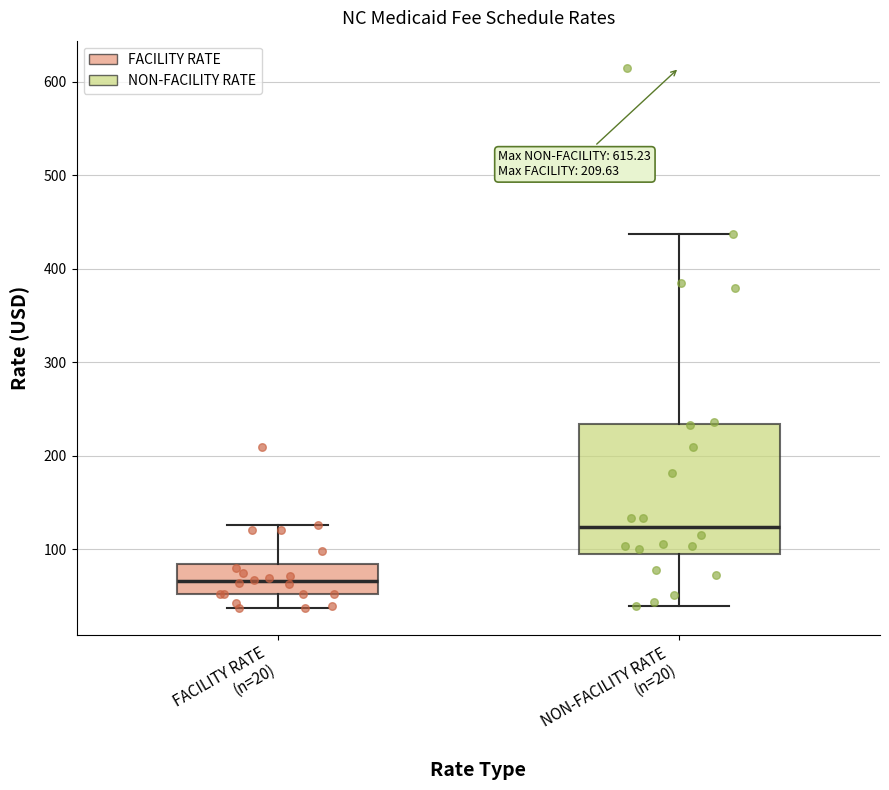

Which box has the highest median line?

NON-FACILITY RATE (n=20)